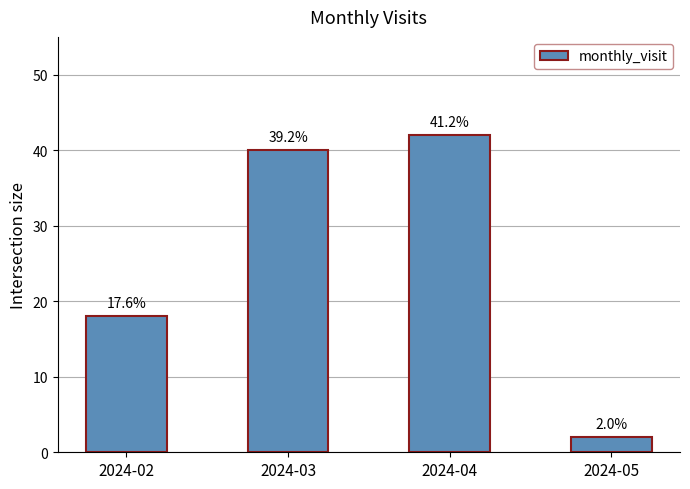

What is the change in value from 2024-02 to 2024-03?

+22